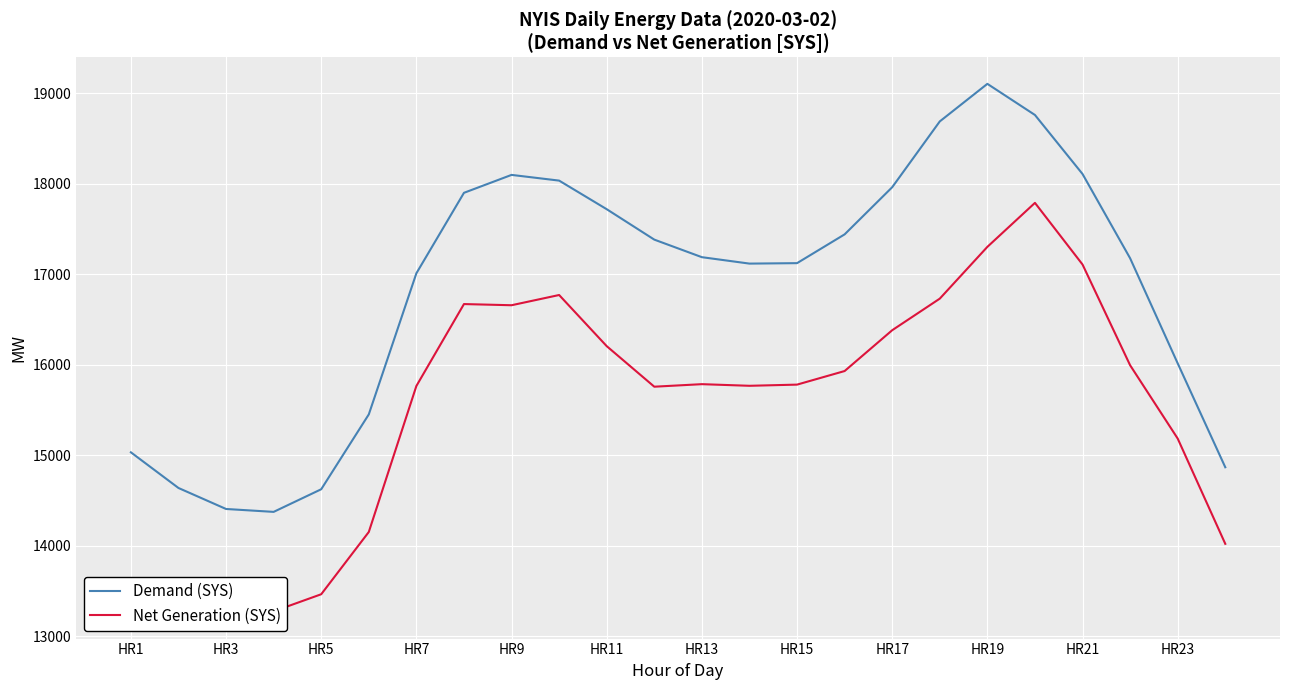

At which category is the sum across all series the highest?

19